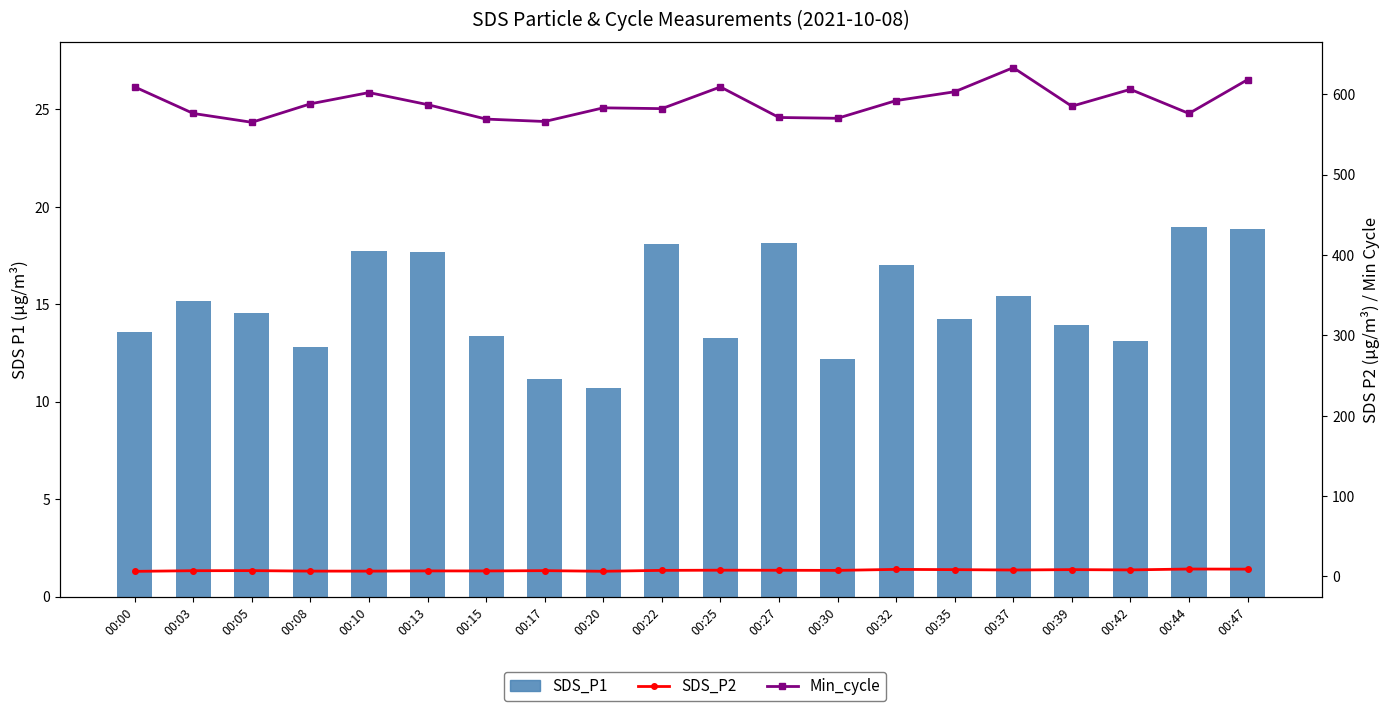

What is the minimum value shown in the chart?

6.3